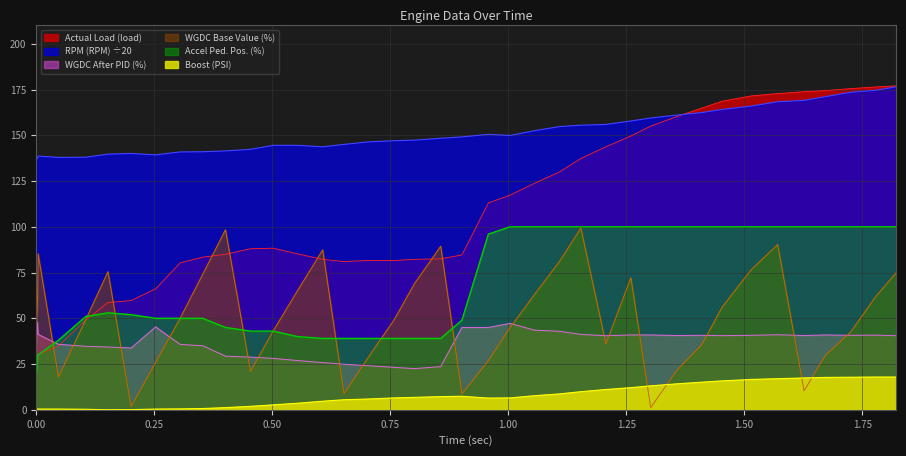

Reading right to left, list all the values displayed in this chart.

Actual Load (load): 1.822=177.0	1.779=176.4	1.726=175.5	1.672=174.4	1.627=173.8	1.571=172.8	1.515=171.5	1.453=168.6	1.41=164.8	1.358=160.3	1.302=155.0	1.26=149.6	1.207=143.7	1.154=137.3	1.109=130.0	1.056=123.8	1.004=117.3	0.958=113.0	0.902=84.6	0.857=82.5	0.802=82.2	0.758=81.6	0.704=81.6	0.652=81.0	0.607=82.2	0.554=85.2	0.502=88.3	0.454=88.0	0.401=85.0	0.353=83.4	0.305=80.3	0.253=66.1	0.201=59.7	0.152=58.6	0.105=49.1	0.047=34.9	0.004=30.1	0.003=26.1	0.002=22.6	0.0=20.7
RPM (RPM): 1.822=176.5	1.779=174.6	1.726=173.5	1.672=171.1	1.627=169.1	1.571=168.3	1.515=165.9	1.453=164.1	1.41=162.4	1.358=161.1	1.302=159.4	1.26=157.8	1.207=155.9	1.154=155.5	1.109=154.8	1.056=152.5	1.004=149.9	0.958=150.5	0.902=149.1	0.857=148.3	0.802=147.3	0.758=147.0	0.704=146.4	0.652=145.0	0.607=143.7	0.554=144.5	0.502=144.5	0.454=142.3	0.401=141.4	0.353=141.0	0.305=140.9	0.253=139.3	0.201=140.1	0.152=139.7	0.105=138.0	0.047=137.9	0.004=138.7	0.003=137.7	0.002=137.1	0.0=137.0
WGDC After PID (%): 1.822=40.5	1.779=40.8	1.726=40.7	1.672=40.9	1.627=40.6	1.571=41.0	1.515=40.7	1.453=40.5	1.41=40.7	1.358=40.6	1.302=40.9	1.26=40.9	1.207=40.5	1.154=41.2	1.109=42.9	1.056=43.5	1.004=47.2	0.958=45.0	0.902=45.0	0.857=23.6	0.802=22.5	0.758=23.2	0.704=24.1	0.652=24.9	0.607=25.8	0.554=26.9	0.502=28.1	0.454=28.8	0.401=29.3	0.353=35.0	0.305=35.7	0.253=45.3	0.201=33.8	0.152=34.3	0.105=34.7	0.047=35.8	0.004=41.2	0.003=45.2	0.002=47.7	0.0=25.7
WGDC Base Value (%): 1.822=74.9	1.779=62.0	1.726=42.6	1.672=29.7	1.627=10.4	1.571=90.3	1.515=76.6	1.453=56.0	1.41=35.5	1.358=21.8	1.302=1.2	1.26=72.2	1.207=36.0	1.154=99.3	1.109=81.2	1.056=63.1	1.004=44.9	0.958=26.8	0.902=8.7	0.857=89.4	0.802=69.2	0.758=49.1	0.704=28.9	0.652=8.8	0.607=87.4	0.554=65.3	0.502=43.1	0.454=21.0	0.401=98.4	0.353=74.2	0.305=50.1	0.253=25.9	0.201=1.7	0.152=75.5	0.105=49.4	0.047=17.9	0.004=85.3	0.003=63.6	0.002=53.9	0.0=39.4
Boost (PSI): 1.822=17.9	1.779=17.9	1.726=17.8	1.672=17.7	1.627=17.4	1.571=17.0	1.515=16.6	1.453=15.8	1.41=15.1	1.358=14.2	1.302=13.1	1.26=12.1	1.207=11.1	1.154=9.9	1.109=8.7	1.056=7.7	1.004=6.5	0.958=6.4	0.902=7.4	0.857=7.2	0.802=6.8	0.758=6.5	0.704=5.9	0.652=5.5	0.607=4.7	0.554=3.6	0.502=2.7	0.454=1.9	0.401=1.2	0.353=0.7	0.305=0.5	0.253=0.4	0.201=0.1	0.152=0.0	0.105=0.3	0.047=0.4	0.004=0.4	0.003=0.4	0.002=0.5	0.0=0.4
Accel Ped. Pos. (%): 1.822=100.0	1.779=100.0	1.726=100.0	1.672=100.0	1.627=100.0	1.571=100.0	1.515=100.0	1.453=100.0	1.41=100.0	1.358=100.0	1.302=100.0	1.26=100.0	1.207=100.0	1.154=100.0	1.109=100.0	1.056=100.0	1.004=100.0	0.958=96.0	0.902=49.0	0.857=39.0	0.802=39.0	0.758=39.0	0.704=39.0	0.652=39.0	0.607=39.0	0.554=40.0	0.502=43.0	0.454=43.0	0.401=45.0	0.353=50.0	0.305=50.0	0.253=50.0	0.201=52.0	0.152=53.0	0.105=51.0	0.047=38.0	0.004=30.0	0.003=30.0	0.002=22.0	0.0=19.0